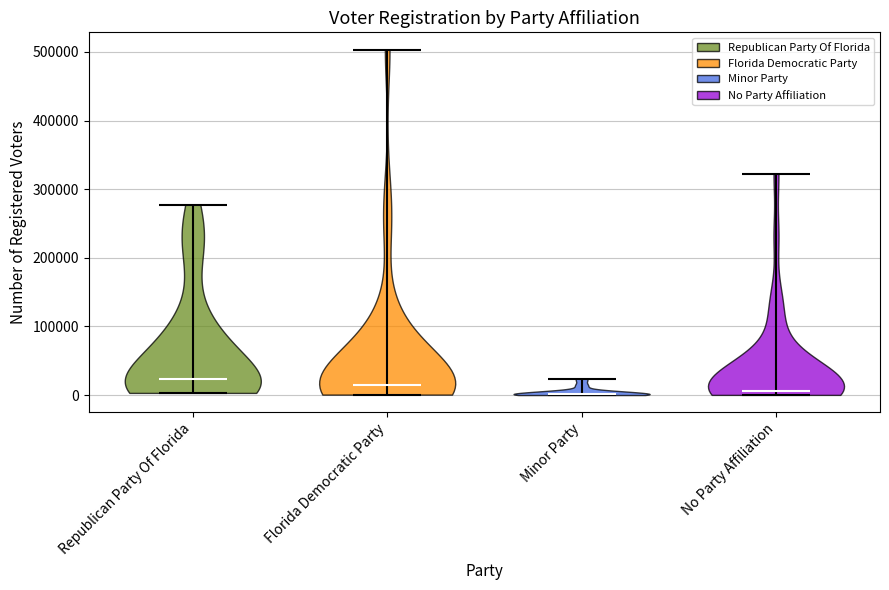

Reading left to right, read every violin against the y-axis: where its median line is, and the lowest and highest points it reaches. The values are not printed on the chart, so give them approximately, as read against the axis.

Republican Party Of Florida: median line 20000, lowest point 0, highest point 280000
Florida Democratic Party: median line 10000, lowest point 0, highest point 500000
Minor Party: median line 0, lowest point 0, highest point 20000
No Party Affiliation: median line 10000, lowest point 0, highest point 320000